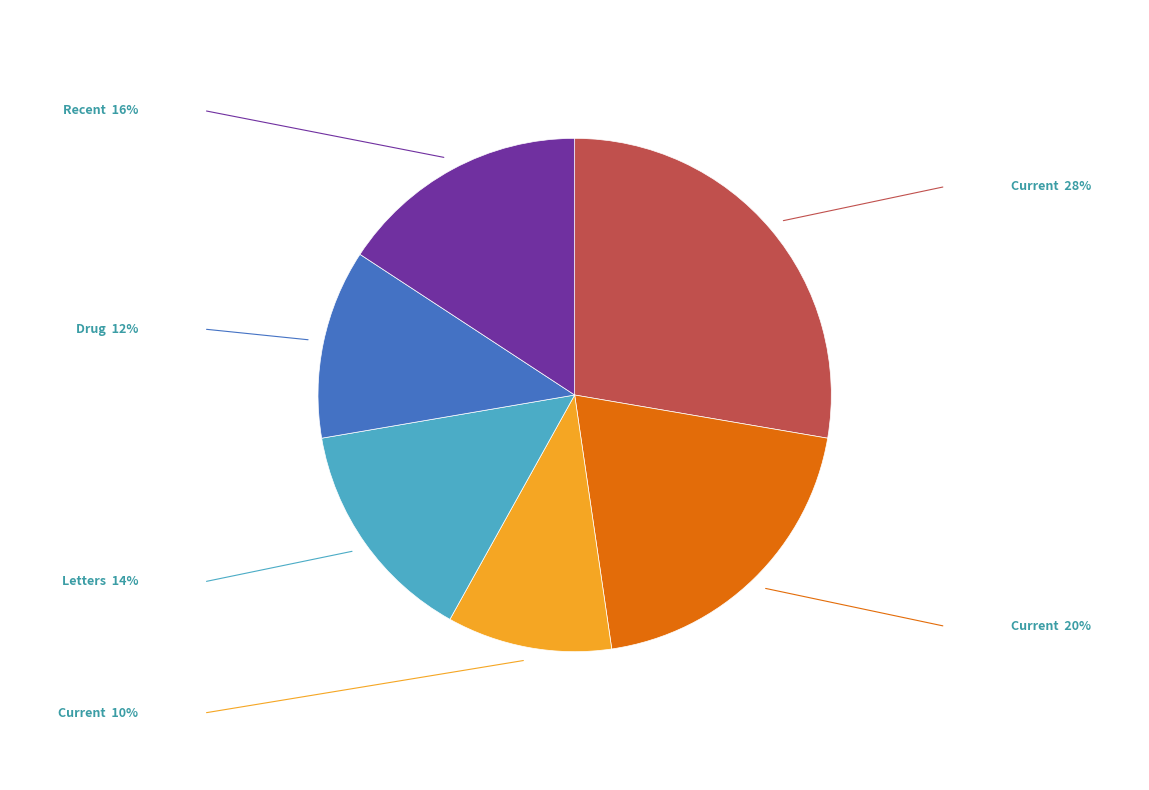

Count the number of slices in the pie.

6